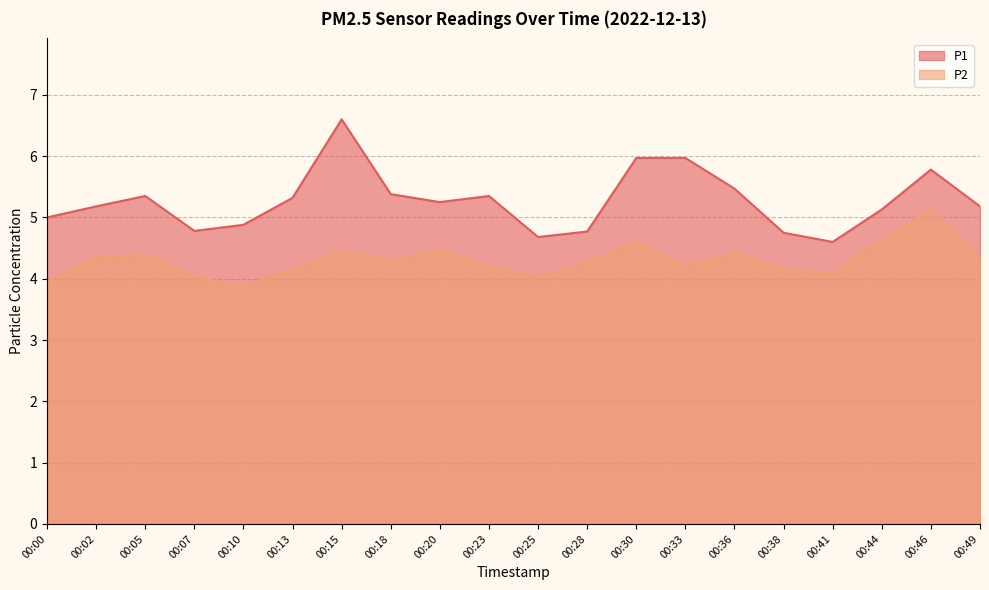

True or false: P1 and P2 intersect in this chart.

False